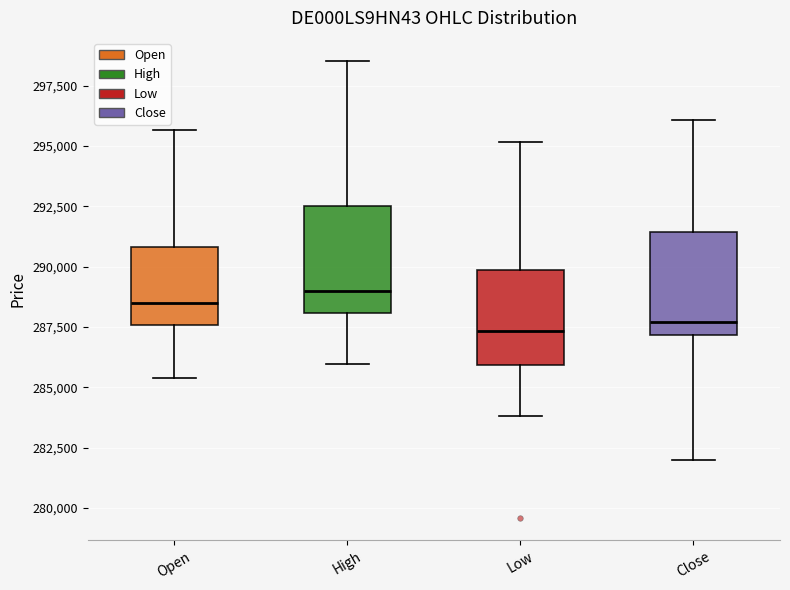

Reading left to right, read every box against the y-axis: the position of its median line, the range the box covers, and the ends of its whiskers. The values are not printed on the chart, so give them approximately, as read against the axis.

Open: median 288500, box 287500 to 291000, whiskers 285500 to 295500
High: median 289000, box 288000 to 292500, whiskers 286000 to 298500
Low: median 287500, box 286000 to 290000, whiskers 284000 to 295000
Close: median 287500, box 287000 to 291500, whiskers 282000 to 296000